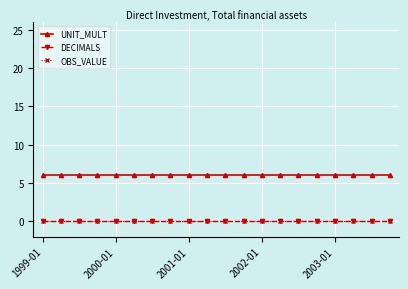

Which series has the largest total across all categories?

UNIT_MULT